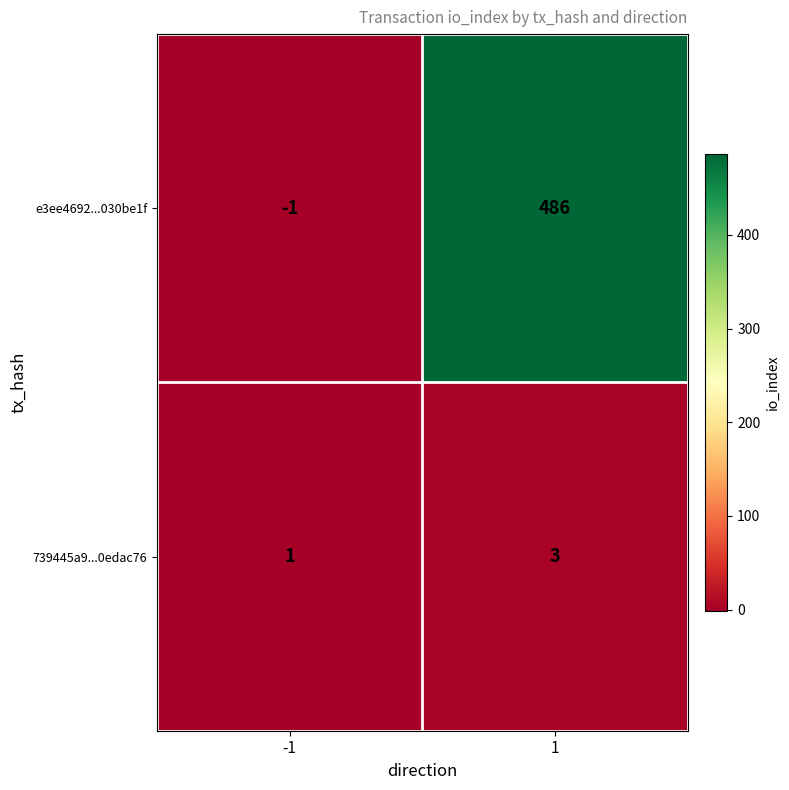

How many categories are shown in the chart?

2